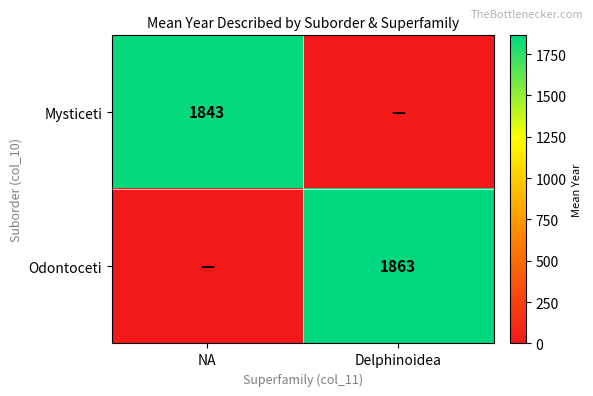

What is the total value across all series at Delphinoidea?

1863.0